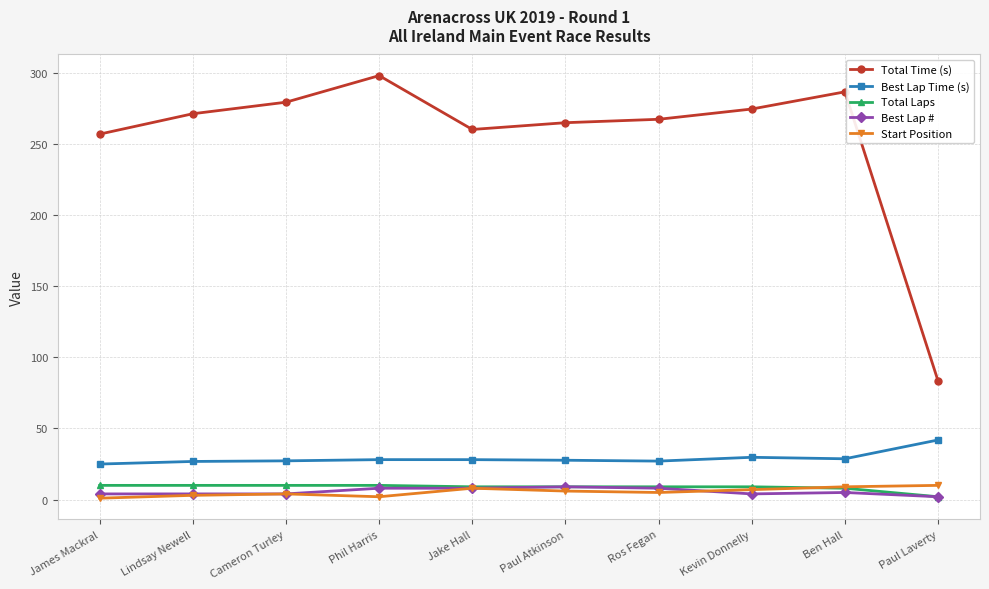

Which series changed the most between Jake Hall and Paul Laverty?

Total Time (s)